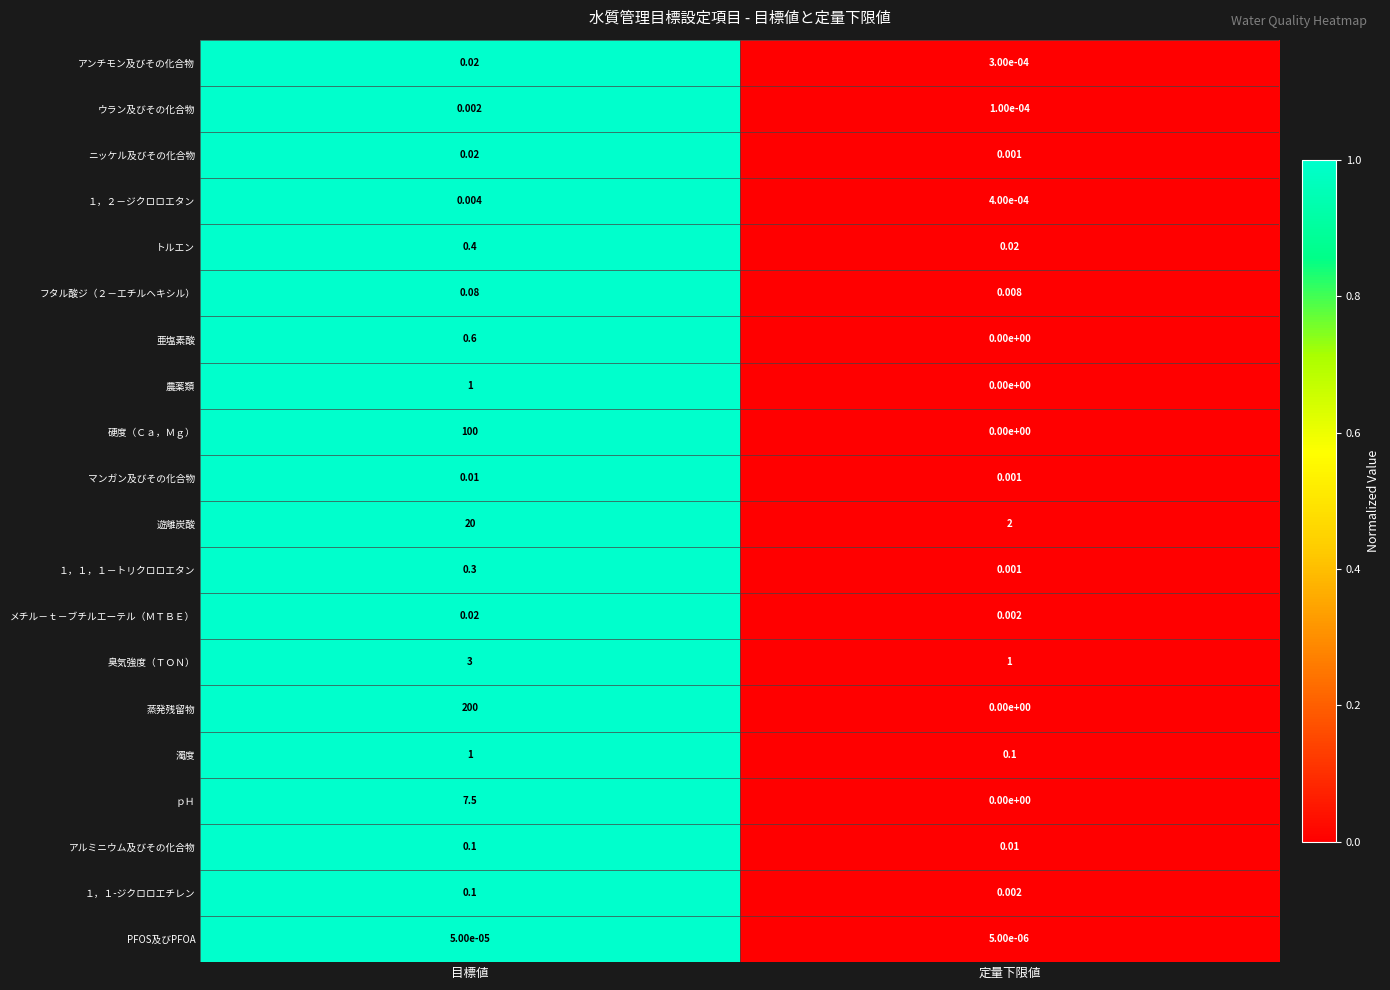

Which series has the largest total across all categories?

蒸発残留物